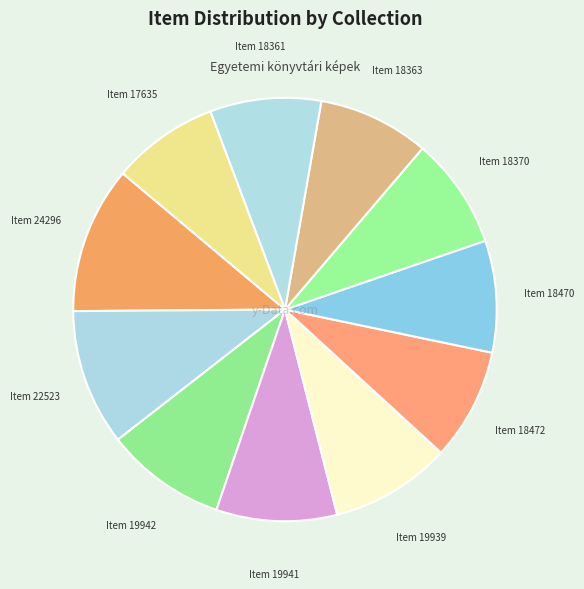

To the nearest percent, what is the average slice percentage?

9%